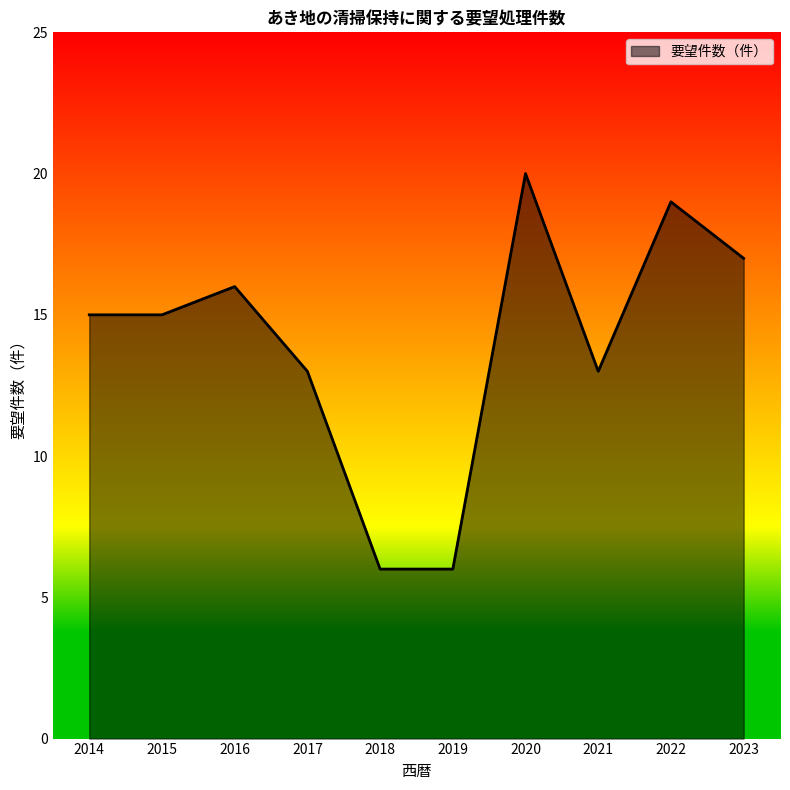

What is the difference between the values at 2018 and 2014?

9